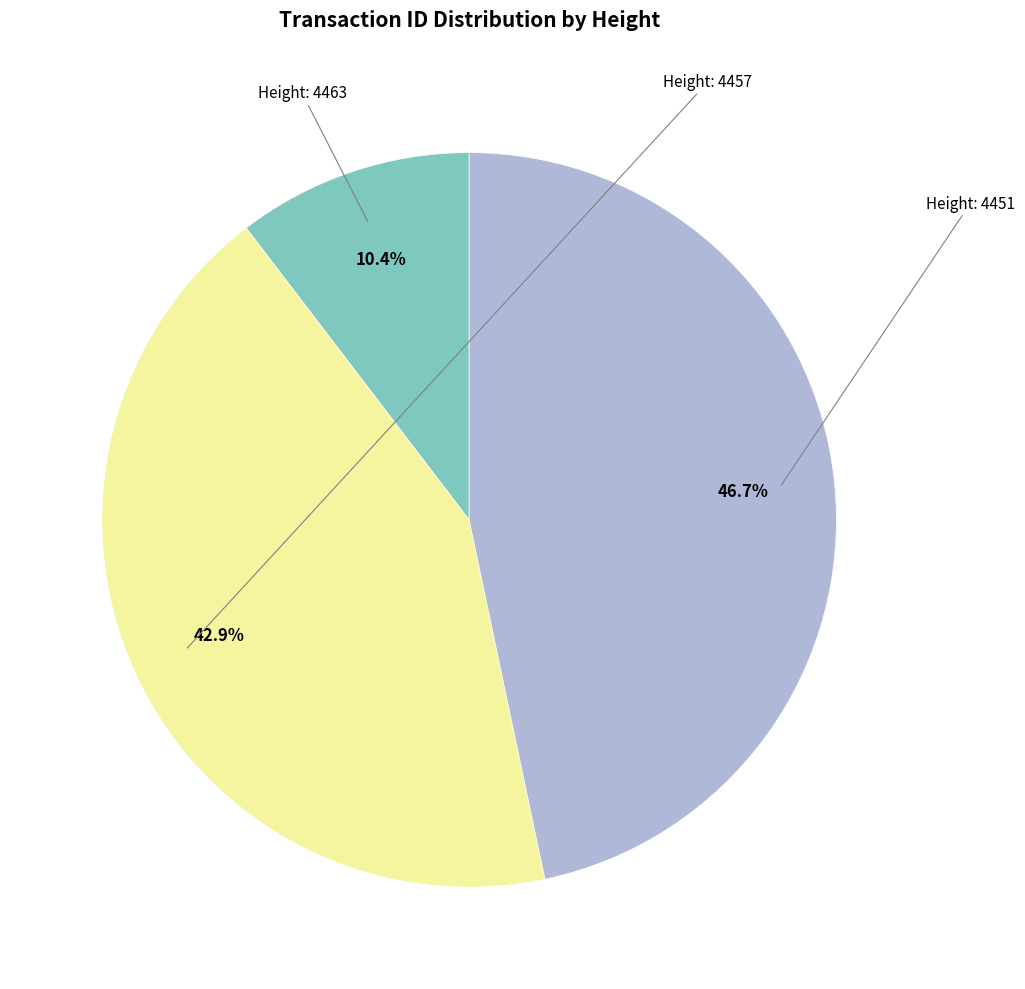

Is there any slice that represents more than half of the pie?

No